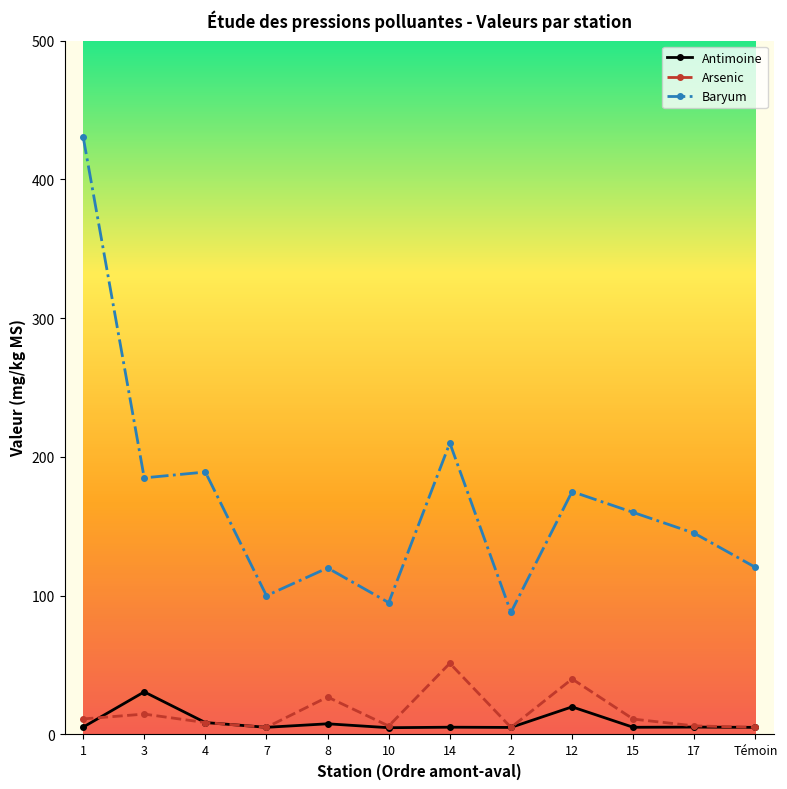

What is the difference between the Arsenic values at 15 and 14?

40.2